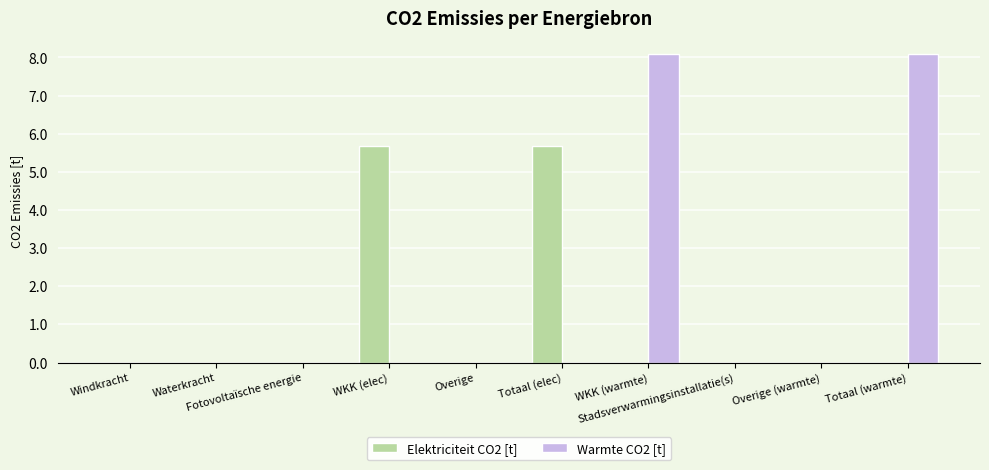

Which series has the largest total across all categories?

Warmte CO2 [t]